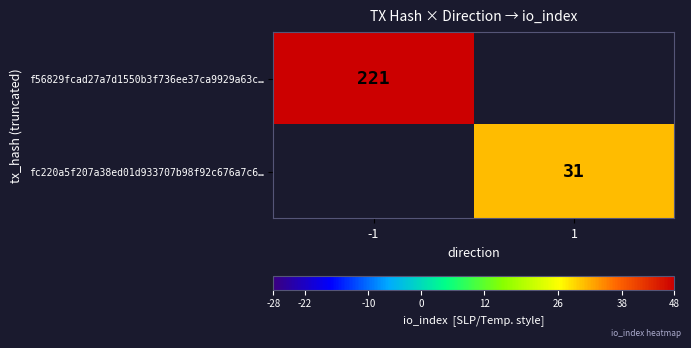

The value of f56829fcad27a7d1550b3f736ee37ca9929a63c… at -1 is 389. True or false?

False